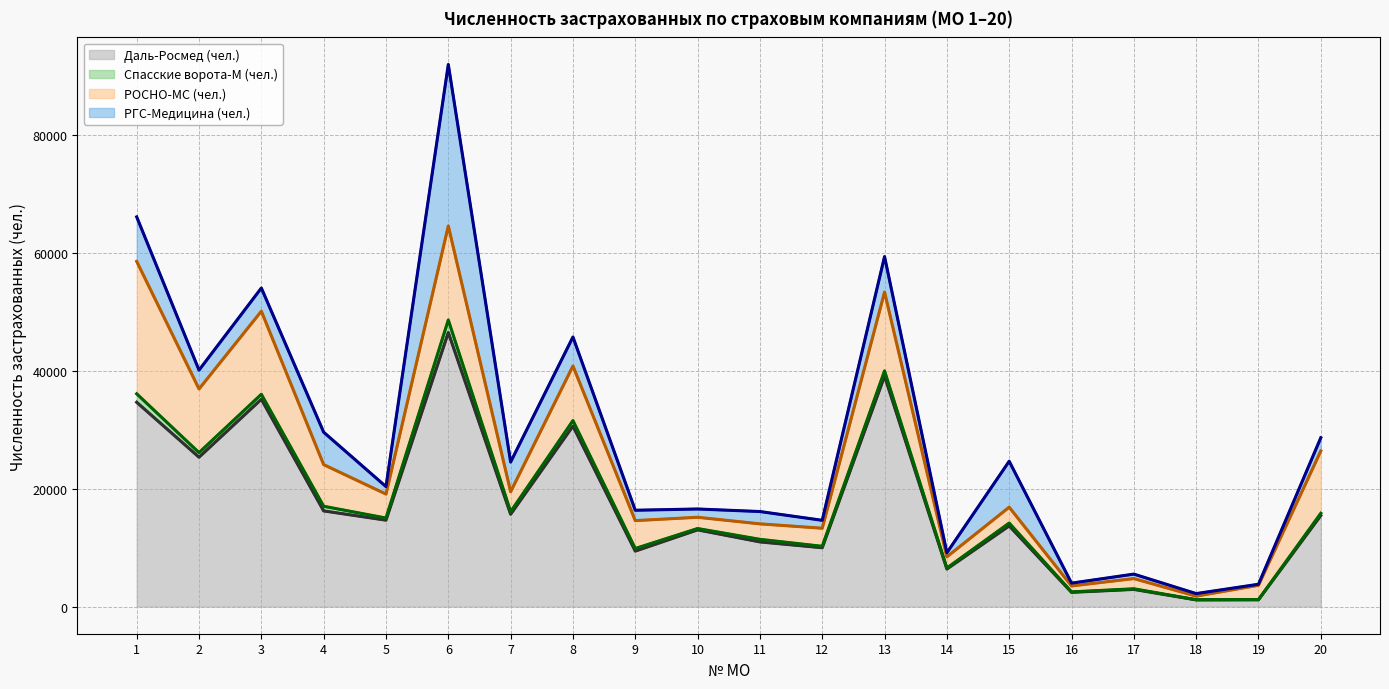

What value does the РГС-Медицина (чел.) series have at 16, to the nearest 10?

480